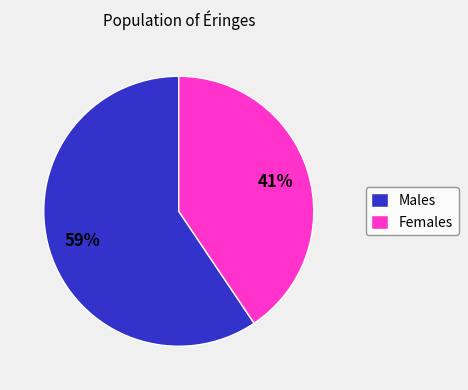

How many slices are in this pie chart?

2